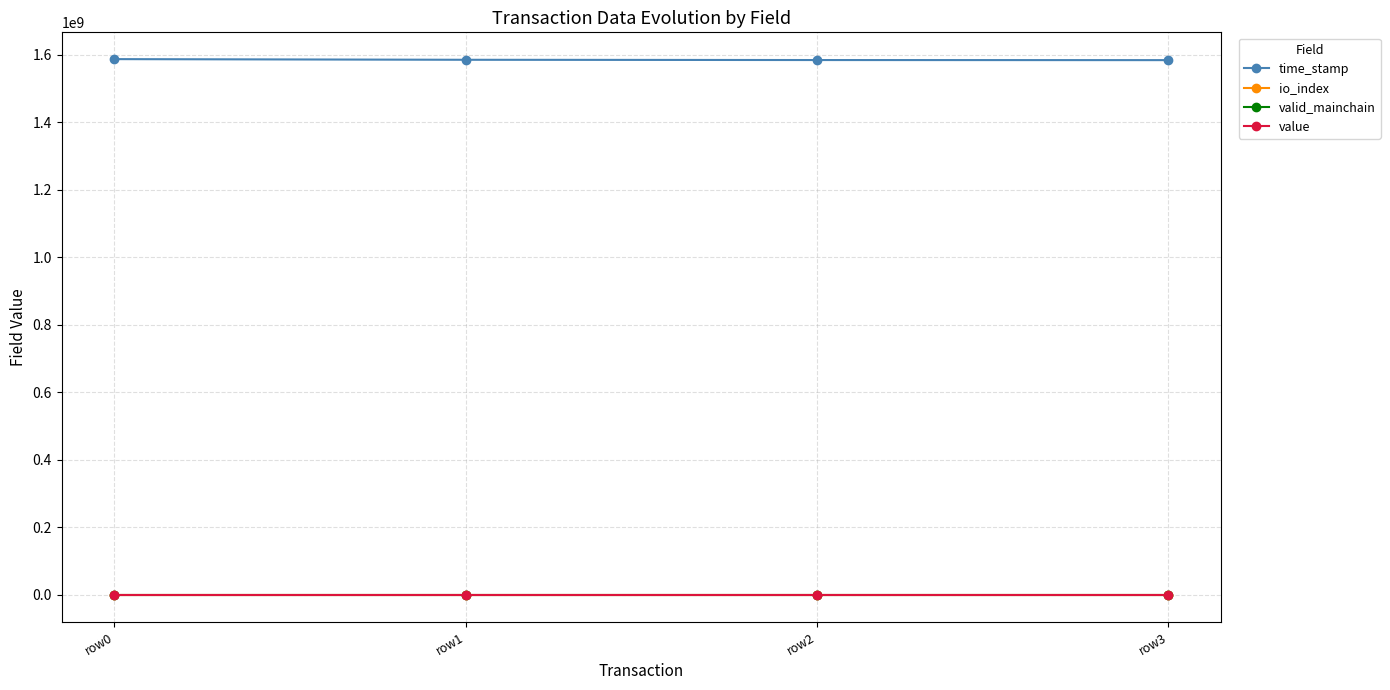

The value of time_stamp at row0 is 1586486285.0. True or false?

True